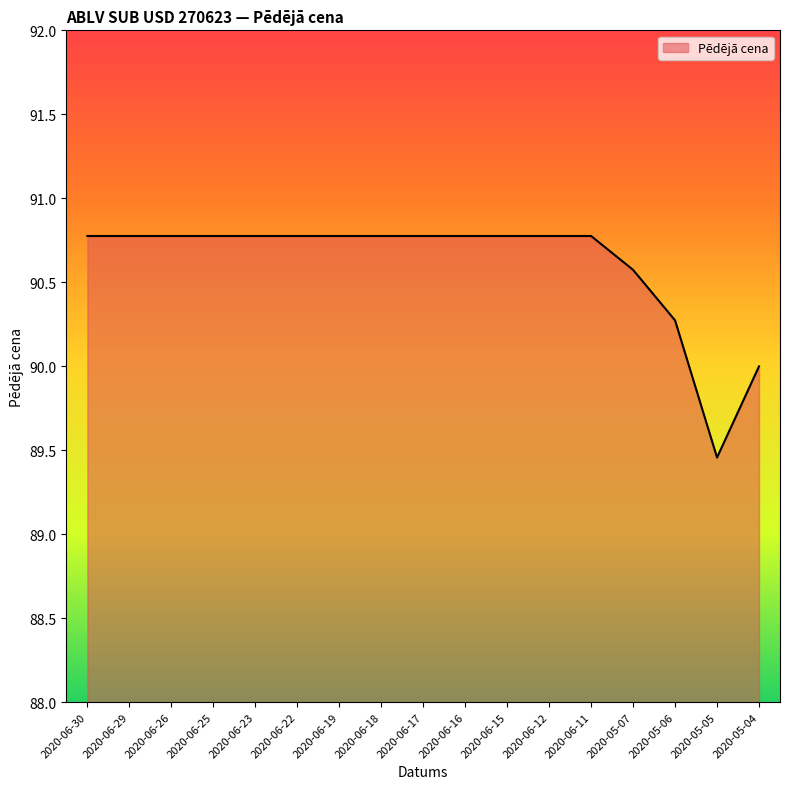

At which category does the chart reach its minimum across all series?

2020-05-05